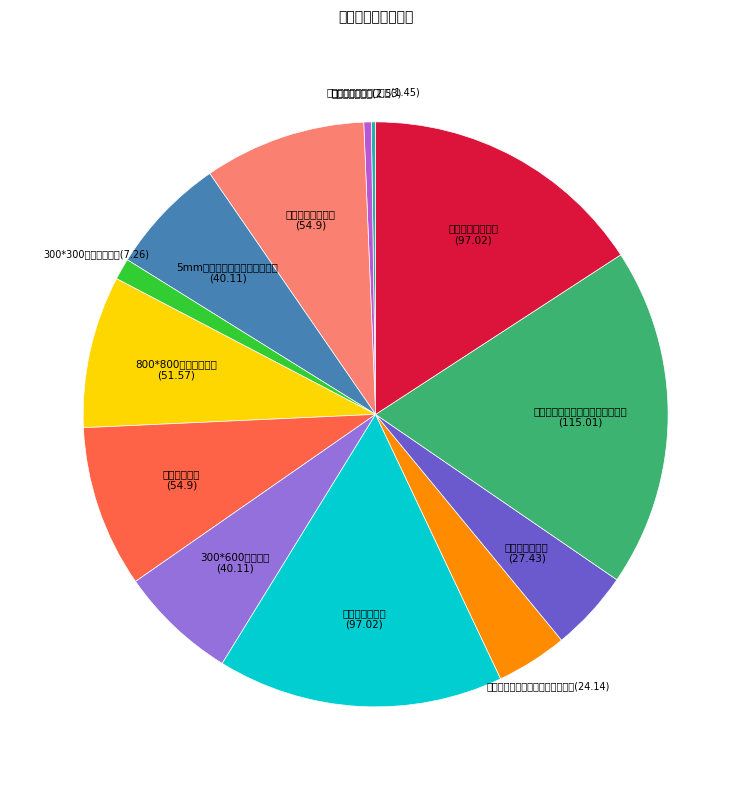

Does any single category account for the majority?

No